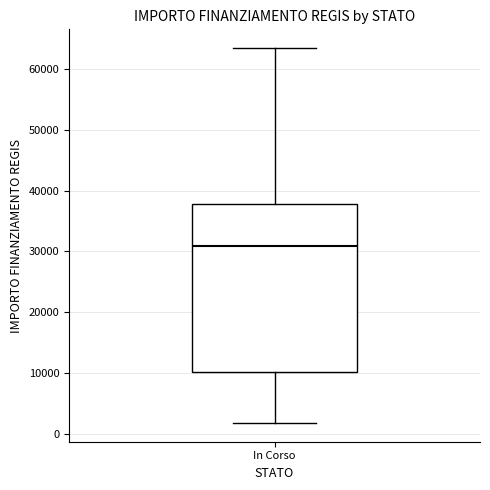

Where does the median line of the box for In Corso sit on the y-axis? The values are not printed on the chart, so give them approximately, as read against the axis.

31000